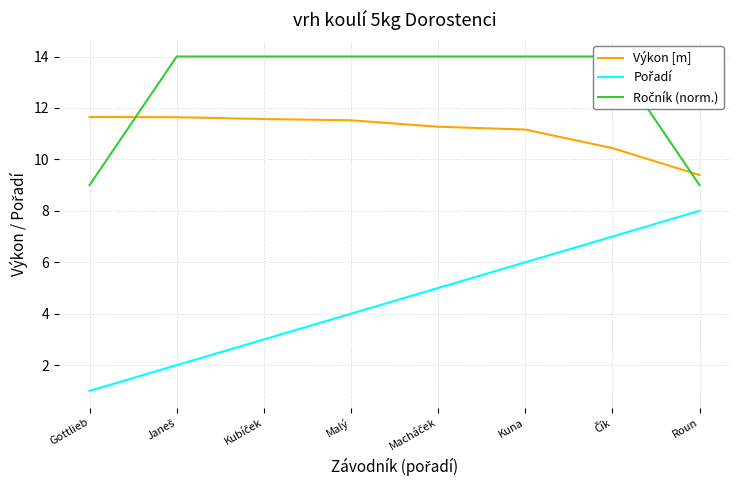

Reading right to left, list all the values displayed in this chart.

Výkon [m]: Roun=9.4	Čík=10.4	Kuna=11.2	Macháček=11.3	Malý=11.5	Kubíček=11.6	Janeš=11.6	Gottlieb=11.7
Pořadí: Roun=8.0	Čík=7.0	Kuna=6.0	Macháček=5.0	Malý=4.0	Kubíček=3.0	Janeš=2.0	Gottlieb=1.0
Ročník (norm.): Roun=9.0	Čík=14.0	Kuna=14.0	Macháček=14.0	Malý=14.0	Kubíček=14.0	Janeš=14.0	Gottlieb=9.0